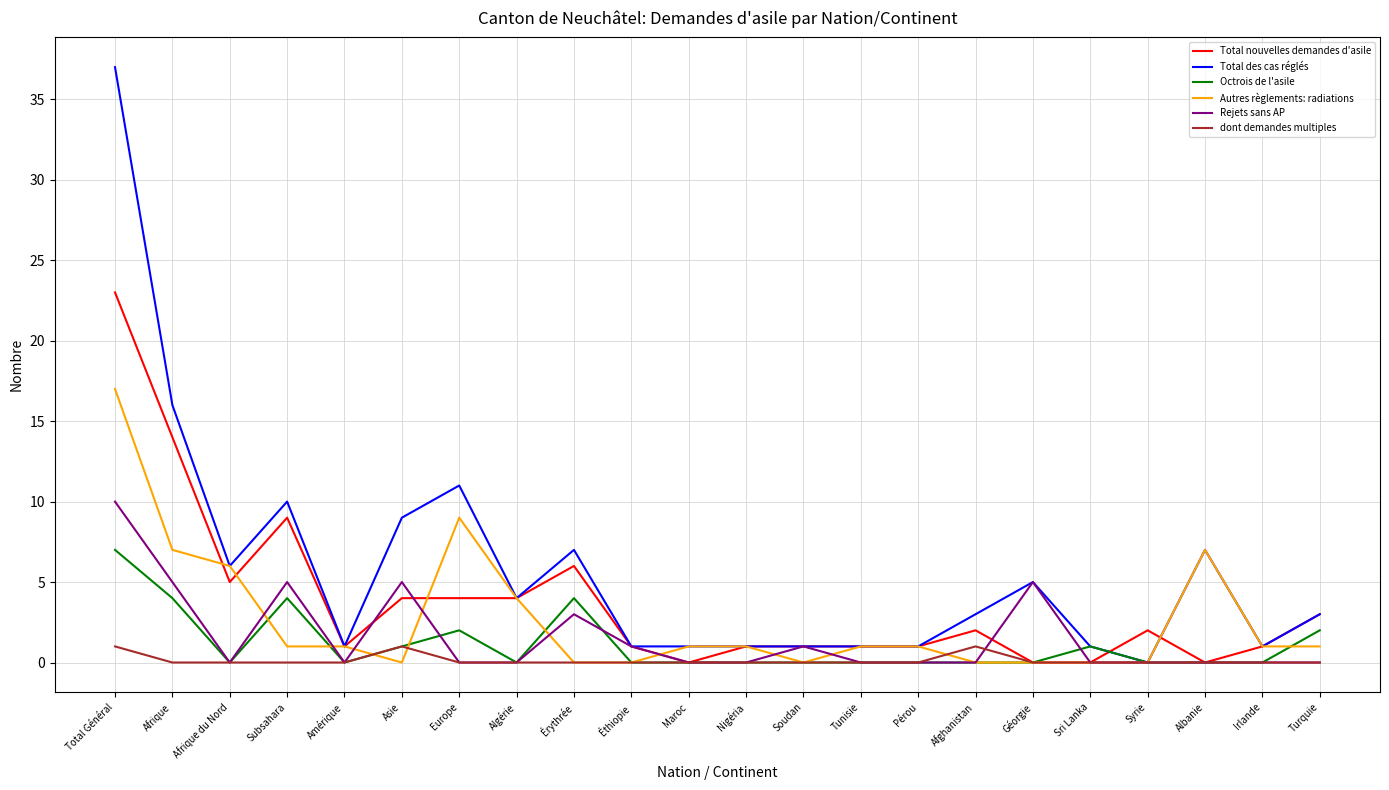

What is the total value across all series at Tunisie?

3